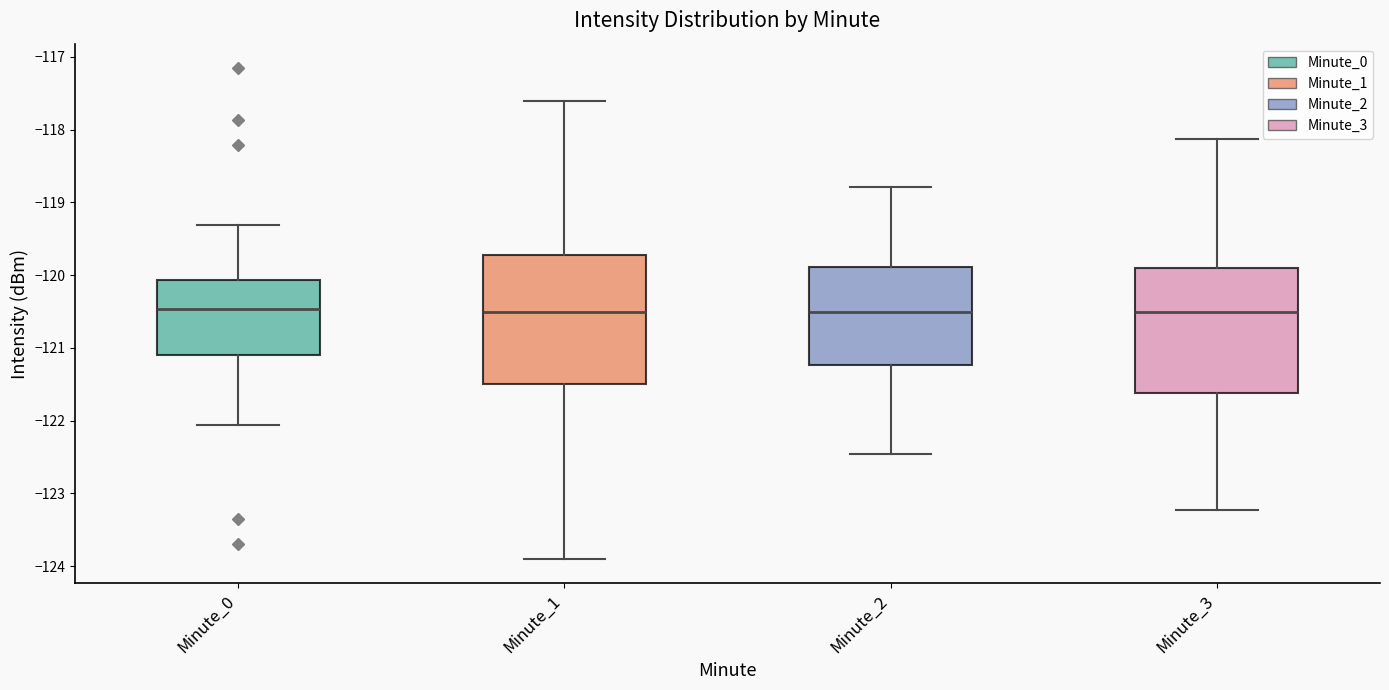

Reading left to right, transcribe this box plot: for each box, give where its median line is, the range the box spans, and where its two whiskers end, as read against the y-axis. The values are not printed on the chart, so give them approximately, as read against the axis.

Minute_0: median -120.5, box -121.1 to -120.1, whiskers -122.1 to -119.3
Minute_1: median -120.5, box -121.5 to -119.7, whiskers -123.9 to -117.6
Minute_2: median -120.5, box -121.2 to -119.9, whiskers -122.5 to -118.8
Minute_3: median -120.5, box -121.6 to -119.9, whiskers -123.2 to -118.1